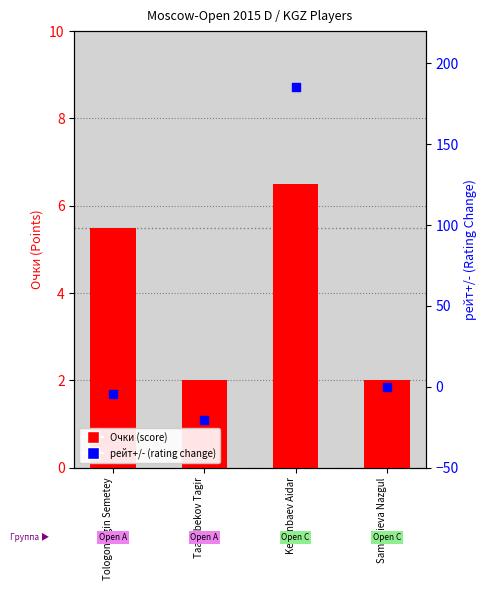

Is the value of рейт+/- at Samsalieva Nazgul greater than the value of Очки at Samsalieva Nazgul?

No